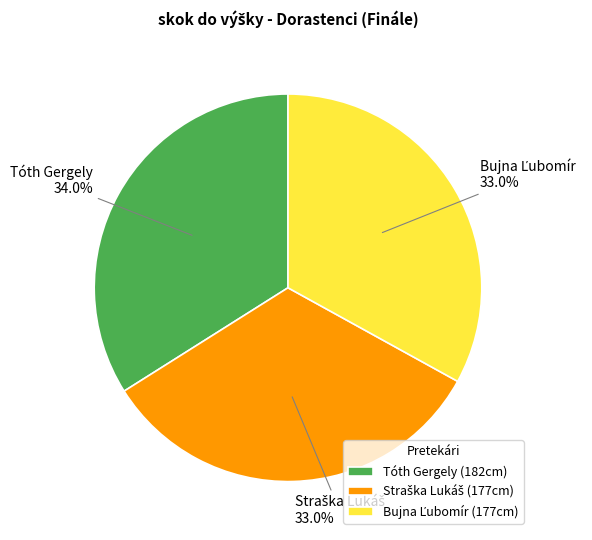

Does Tóth Gergely (182cm) account for over 50% of the chart?

No